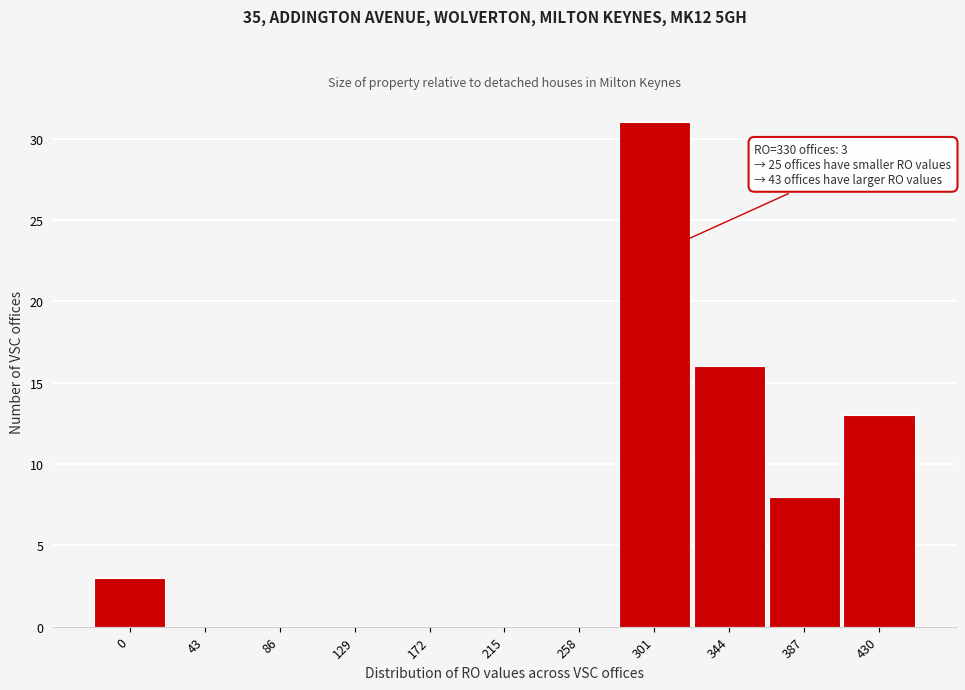

Reading left to right, extract all data points from this chart.

0=3	43=0	86=0	129=0	172=0	215=0	258=0	301=31	344=16	387=8	430=13